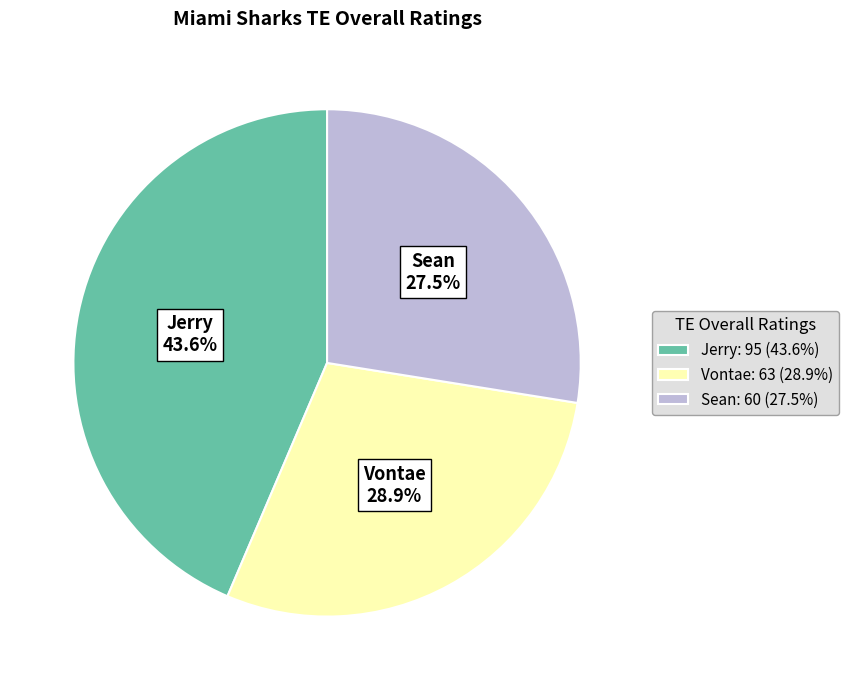

To the nearest percent, what is the difference between the largest and smallest slice percentages?

16%